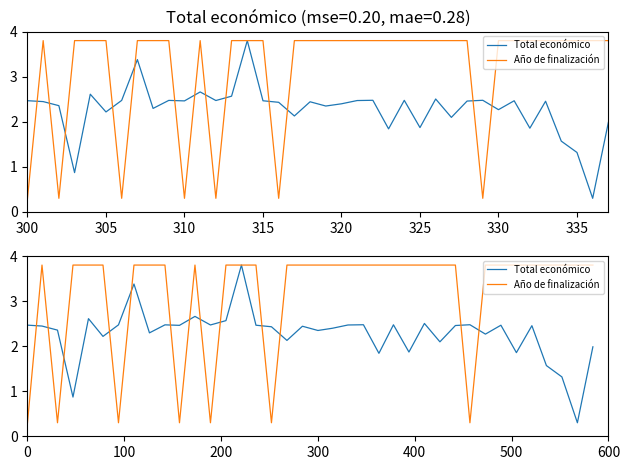

How many lines are shown in the chart?

2